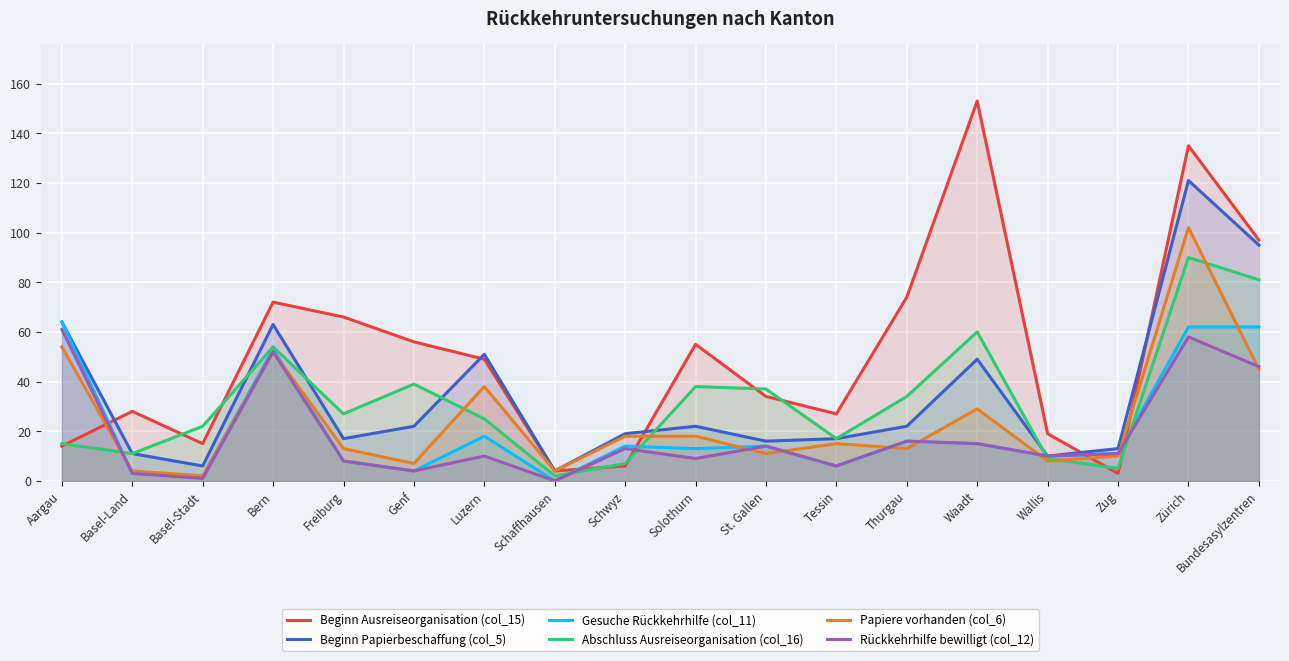

Read the Gesuche Rückkehrhilfe (col_11) value at Waadt, to the nearest 10.

20